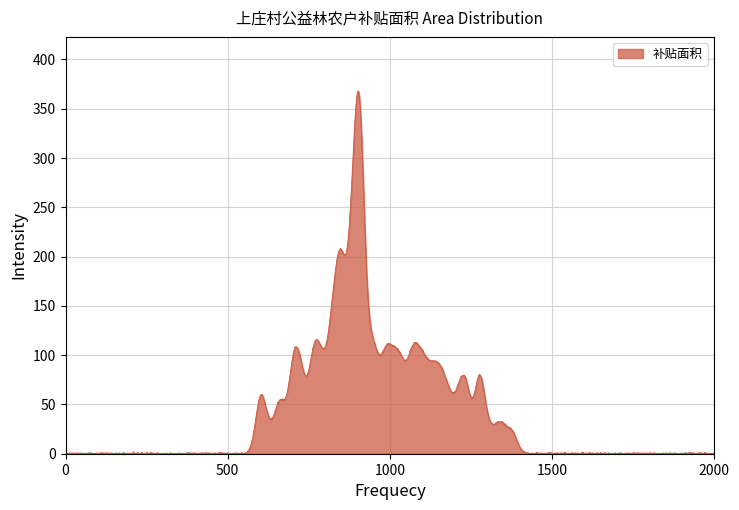

What is the maximum value shown in the chart?

367.8